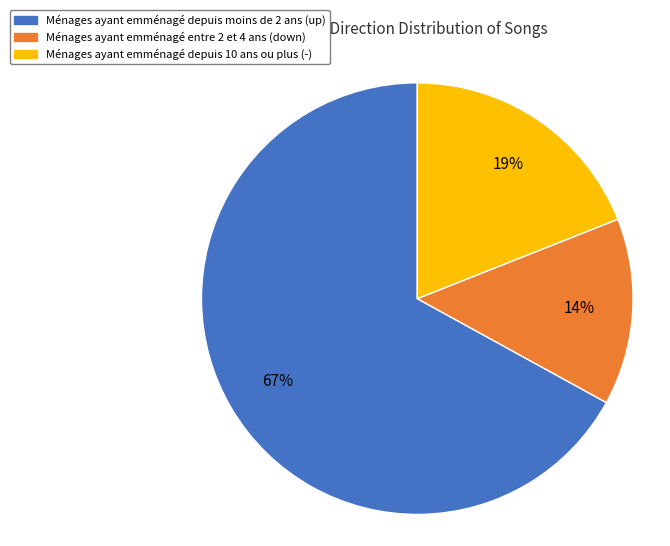

To the nearest percent, what is the difference between the largest and smallest slice percentages?

53%